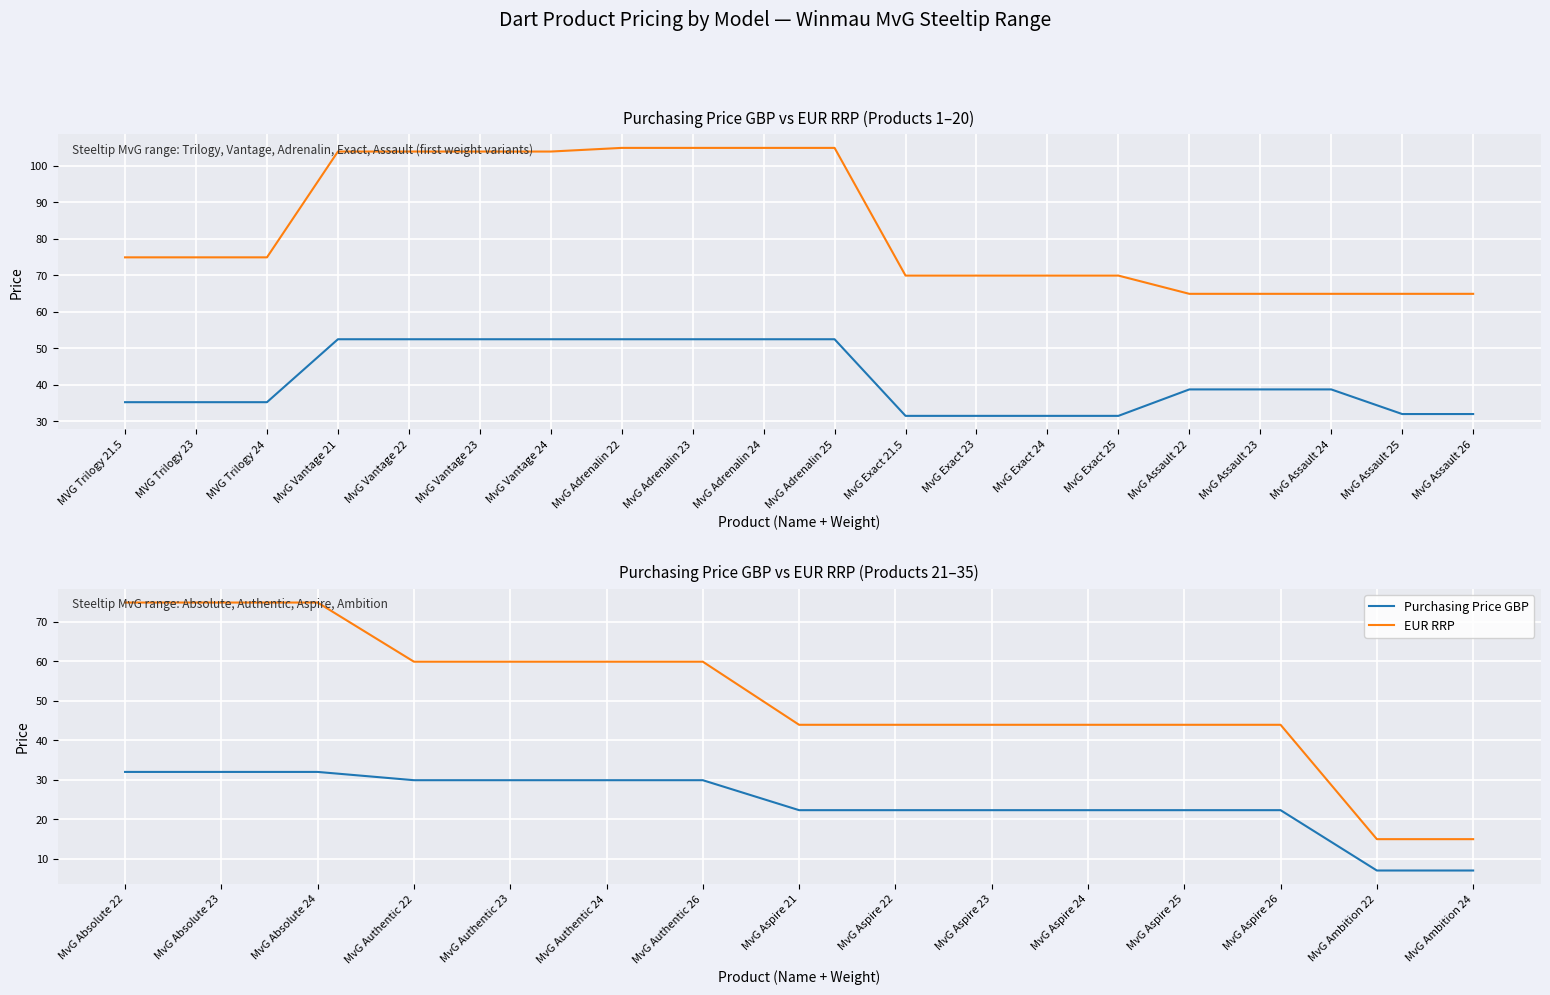

True or false: EUR RRP has more than 1 points higher than both neighbors.

False